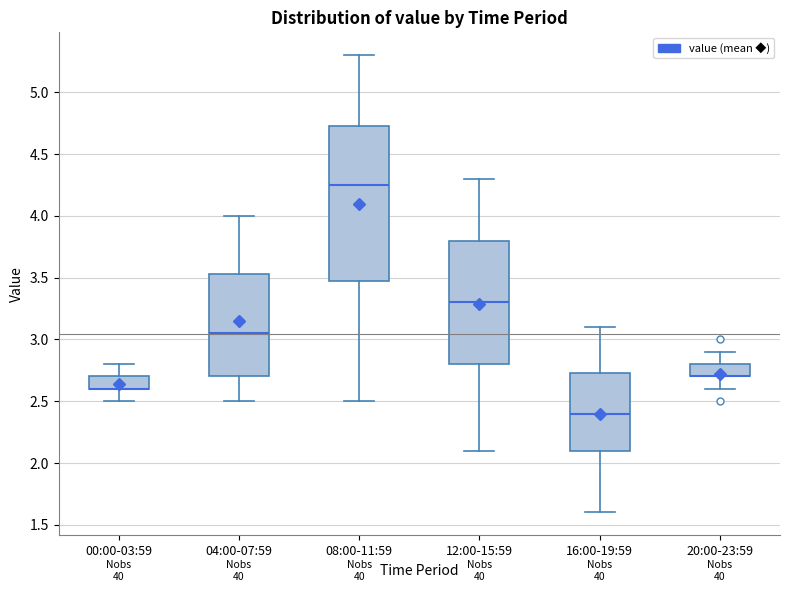

Reading left to right, read every box against the y-axis: the position of its median line, the range the box covers, and the ends of its whiskers. The values are not printed on the chart, so give them approximately, as read against the axis.

00:00-03:59: median 2.60 (drawn on the box's lower edge), box 2.60 to 2.70, whiskers 2.50 to 2.80
04:00-07:59: median 3.05, box 2.70 to 3.55, whiskers 2.50 to 4.00
08:00-11:59: median 4.25, box 3.50 to 4.75, whiskers 2.50 to 5.30
12:00-15:59: median 3.30, box 2.80 to 3.80, whiskers 2.10 to 4.30
16:00-19:59: median 2.40, box 2.10 to 2.75, whiskers 1.60 to 3.10
20:00-23:59: median 2.70 (drawn on the box's lower edge), box 2.70 to 2.80, whiskers 2.60 to 2.90